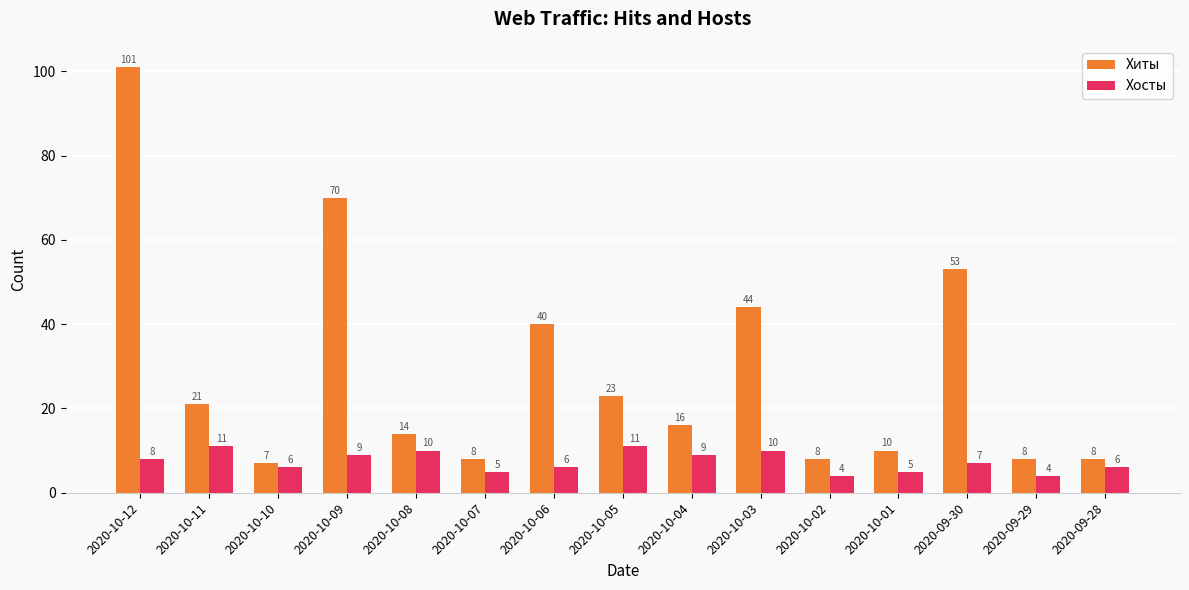

Reading right to left, what are all the values shown in this chart?

Хиты: 8	8	53	10	8	44	16	23	40	8	14	70	7	21	101
Хосты: 6	4	7	5	4	10	9	11	6	5	10	9	6	11	8